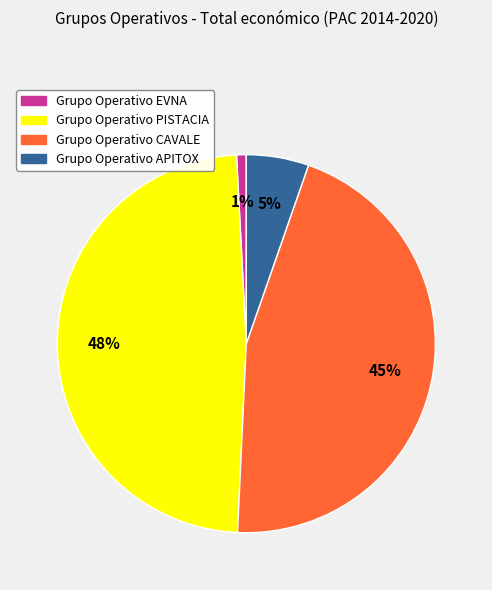

Count the number of slices in the pie.

4